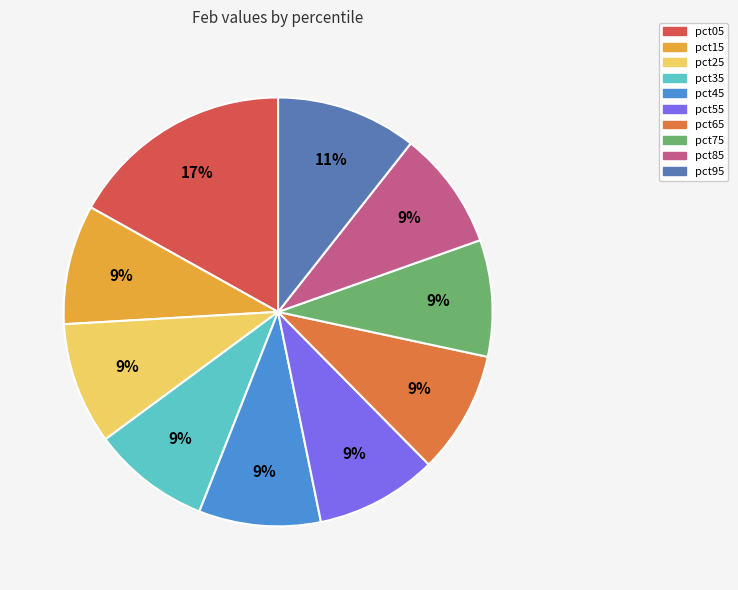

What percentage is the pct55 slice, to the nearest percent?

9%